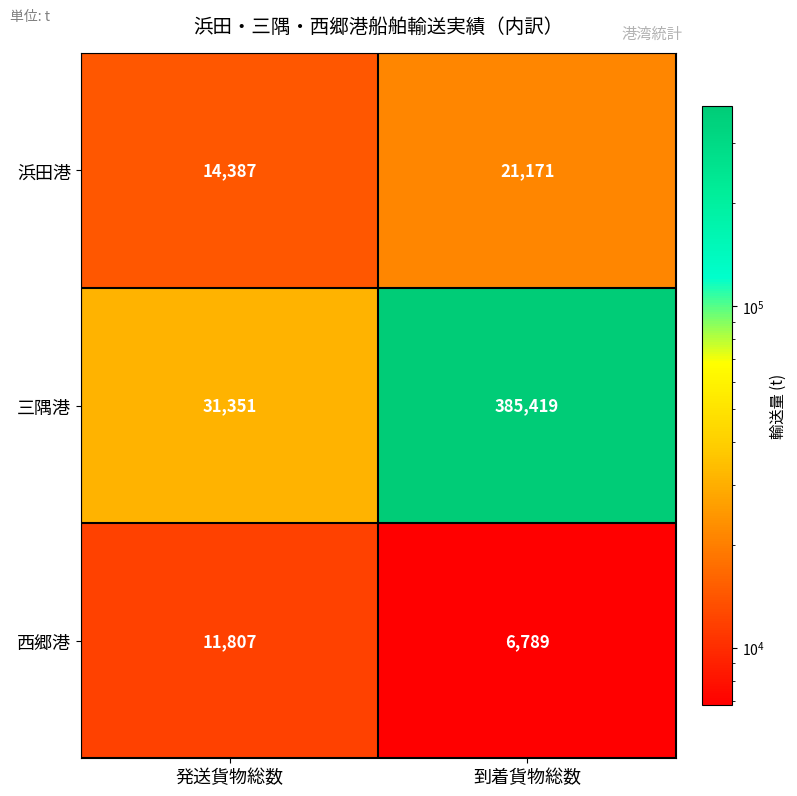

Rank the series at 到着貨物総数 from highest to lowest value.

三隅港, 浜田港, 西郷港